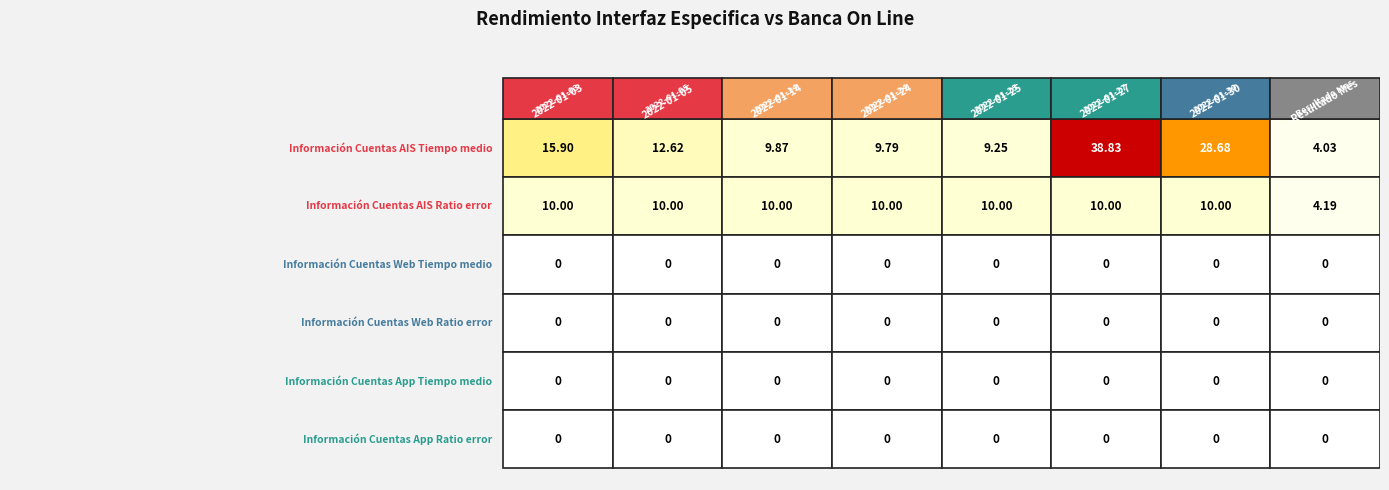

True or false: Ratio de error (App) has a value of 0.0 at 2022-01-14.

True